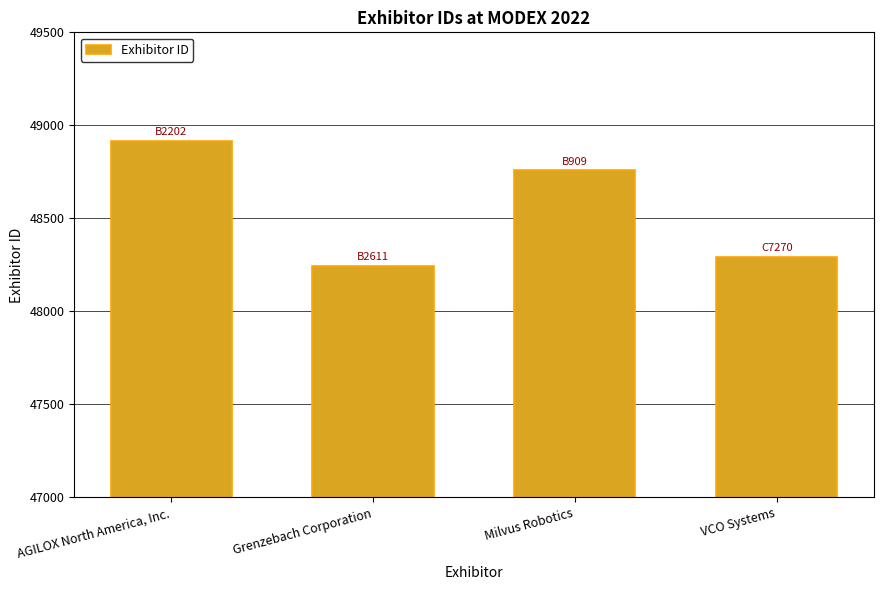

Which has a higher value, Grenzebach Corporation or Milvus Robotics?

Milvus Robotics